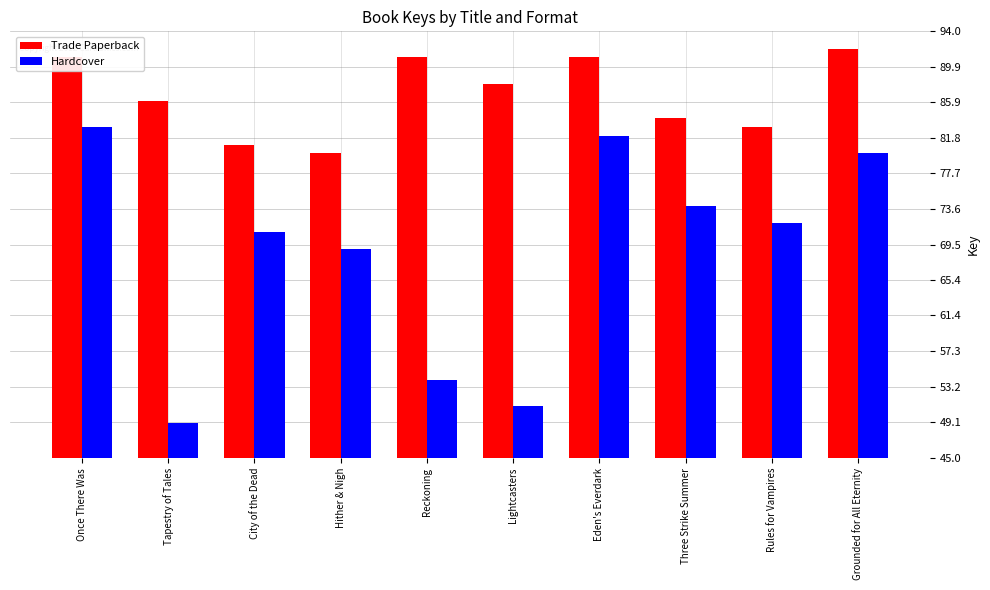

What position from the right is City of the Dead?

8